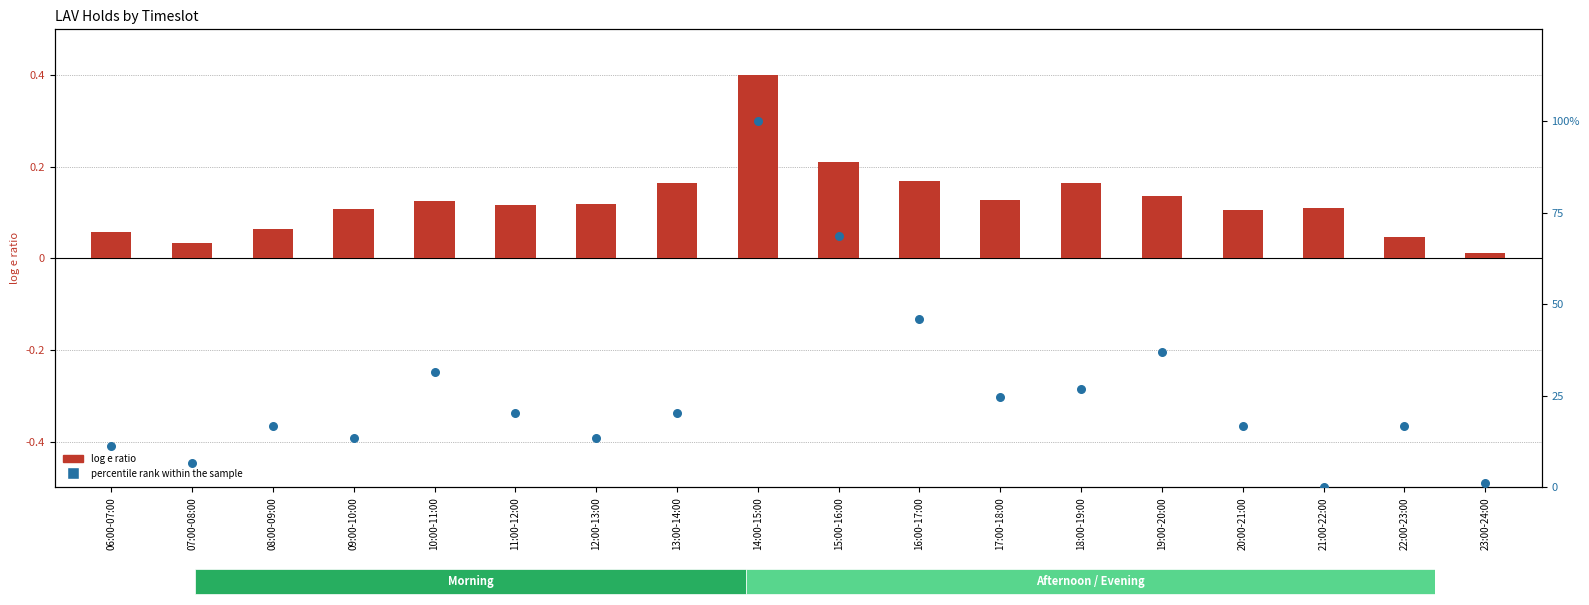

Which series has the largest total across all categories?

percentile rank within the sample